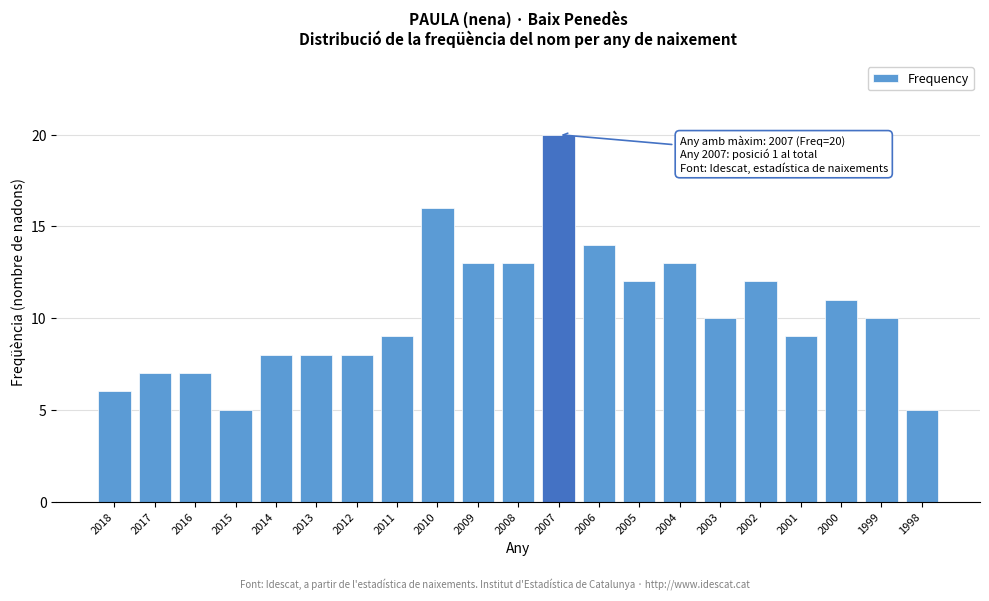

Reading right to left, transcribe all the data shown in this chart.

1998=5	1999=10	2000=11	2001=9	2002=12	2003=10	2004=13	2005=12	2006=14	2007=20	2008=13	2009=13	2010=16	2011=9	2012=8	2013=8	2014=8	2015=5	2016=7	2017=7	2018=6